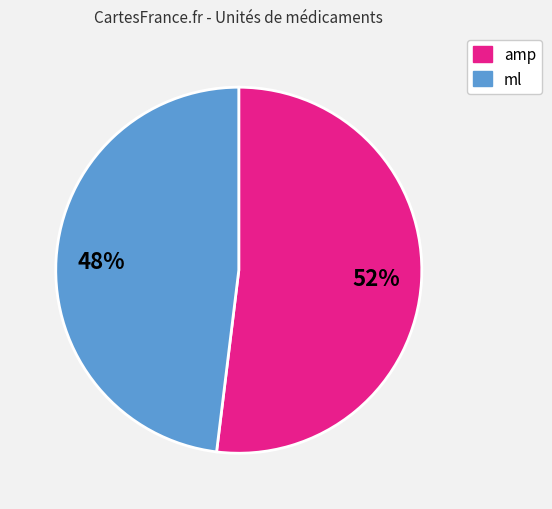

What is the largest slice in the pie chart?

amp